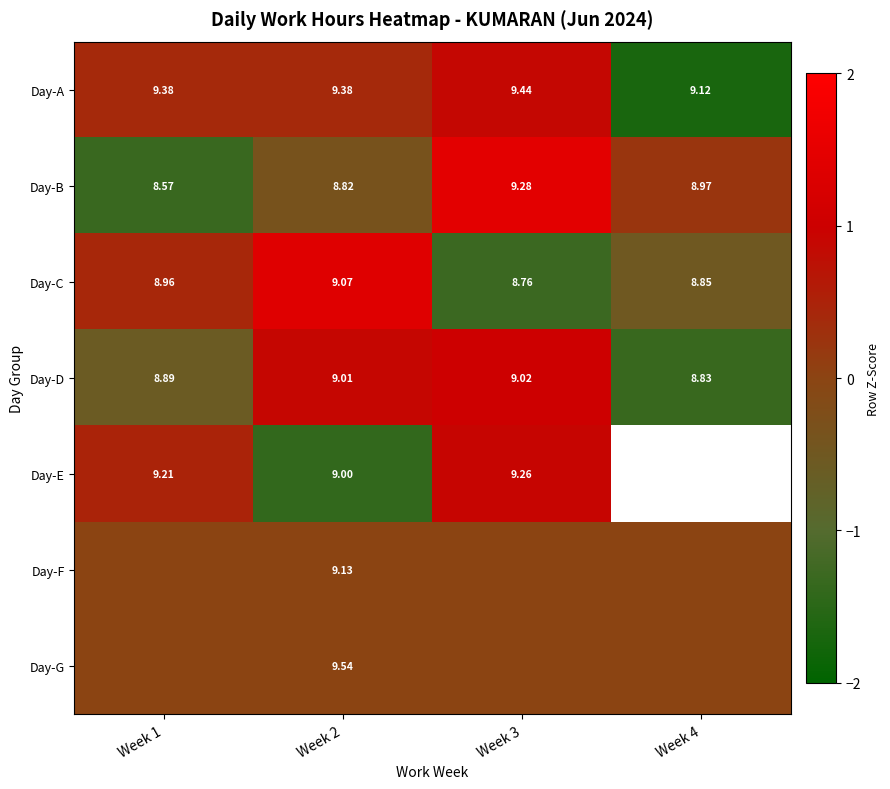

Rank the series at Week 2 from lowest to highest value.

Day-B, Day-E, Day-D, Day-C, Day-F, Day-A, Day-G